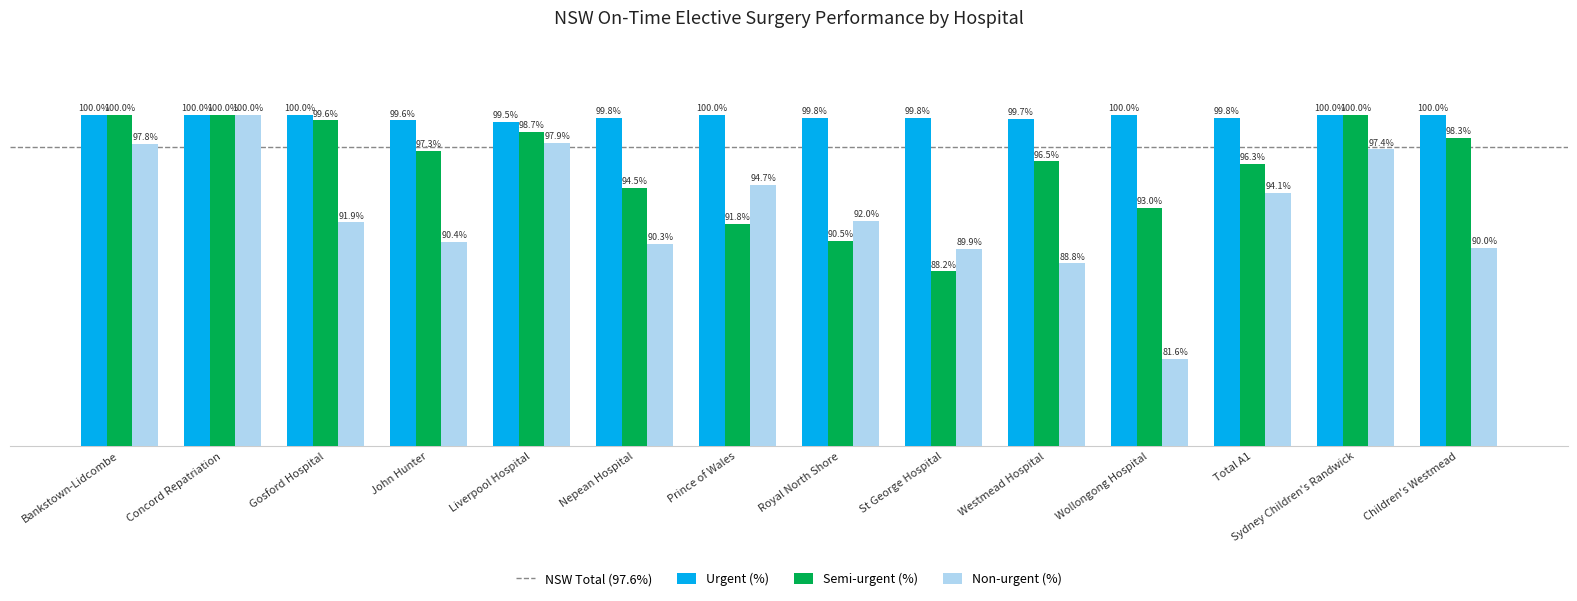

At which label is Semi-urgent (%) closest to 94?

Nepean Hospital